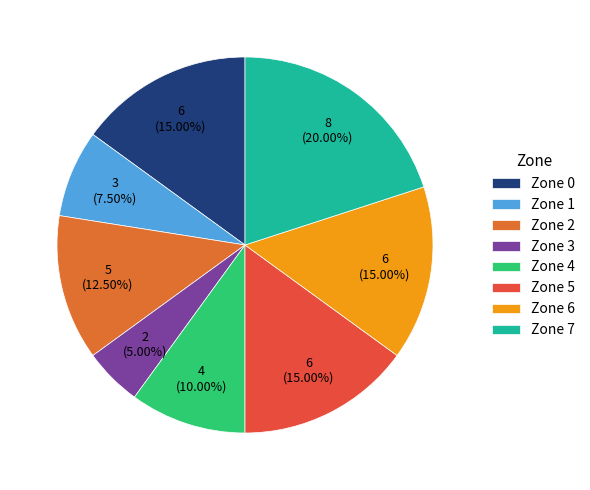

Does Zone 6 account for over 50% of the chart?

No